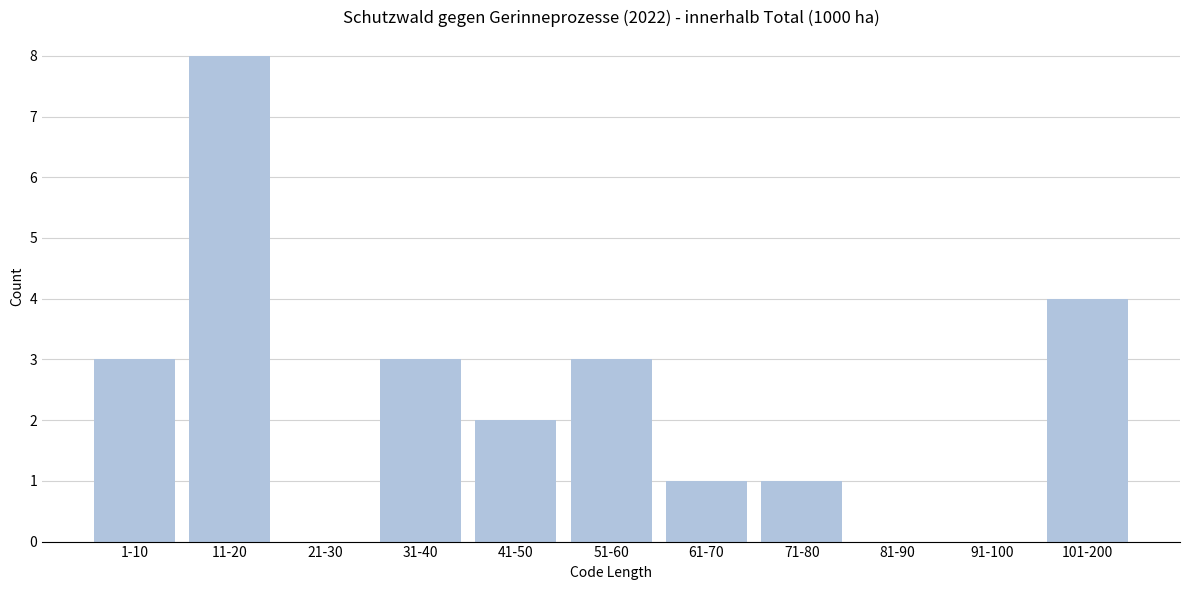

Reading right to left, what are all the values shown in this chart?

101-200=4	91-100=0	81-90=0	71-80=1	61-70=1	51-60=3	41-50=2	31-40=3	21-30=0	11-20=8	1-10=3